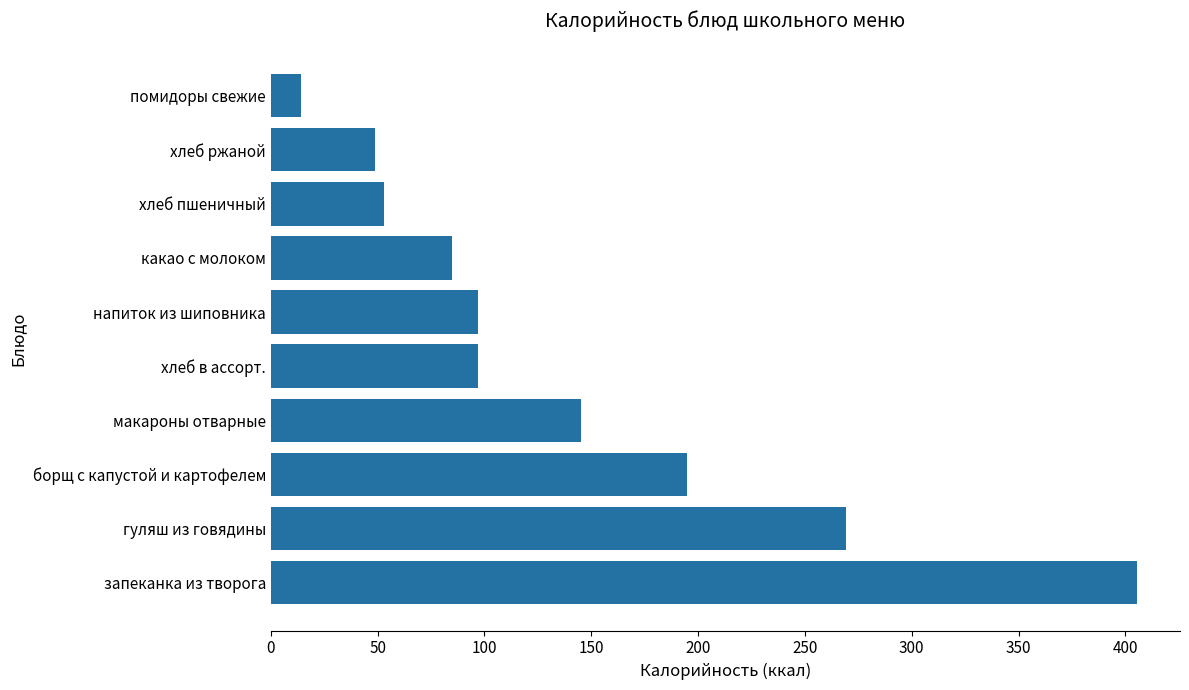

Reading bottom to top, transcribe all the data shown in this chart.

405.3	269.2	195.0	145.0	97.0	97.0	85.0	53.0	49.0	14.0